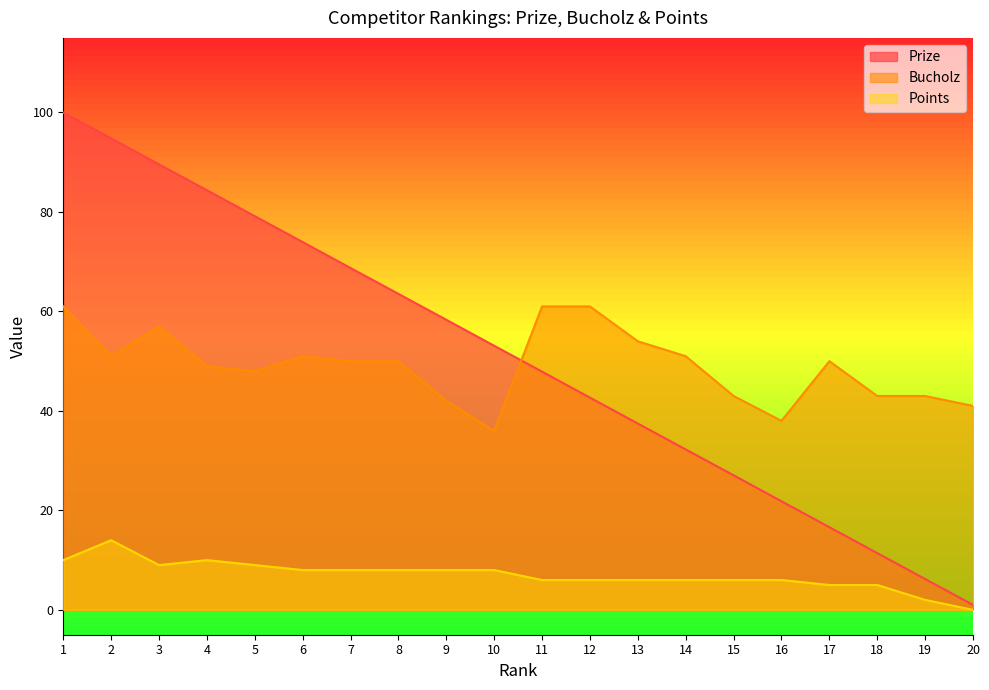

Rank the categories by Points value from highest to lowest.

2, 1, 4, 3, 5, 6, 7, 8, 9, 10, 11, 12, 13, 14, 15, 16, 17, 18, 19, 20